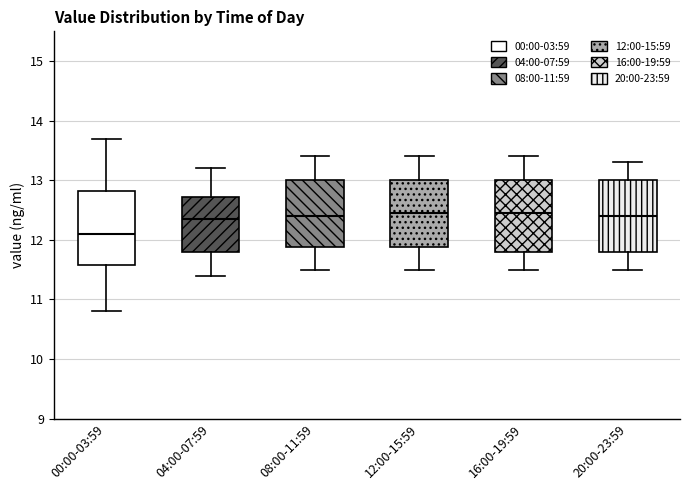

Reading left to right, transcribe this box plot: for each box, give where its median line is, the range the box spans, and where its two whiskers end, as read against the y-axis. The values are not printed on the chart, so give them approximately, as read against the axis.

00:00-03:59: median 12.1, box 11.6 to 12.8, whiskers 10.8 to 13.7
04:00-07:59: median 12.4, box 11.8 to 12.7, whiskers 11.4 to 13.2
08:00-11:59: median 12.4, box 11.9 to 13.0, whiskers 11.5 to 13.4
12:00-15:59: median 12.5, box 11.9 to 13.0, whiskers 11.5 to 13.4
16:00-19:59: median 12.5, box 11.8 to 13.0, whiskers 11.5 to 13.4
20:00-23:59: median 12.4, box 11.8 to 13.0, whiskers 11.5 to 13.3